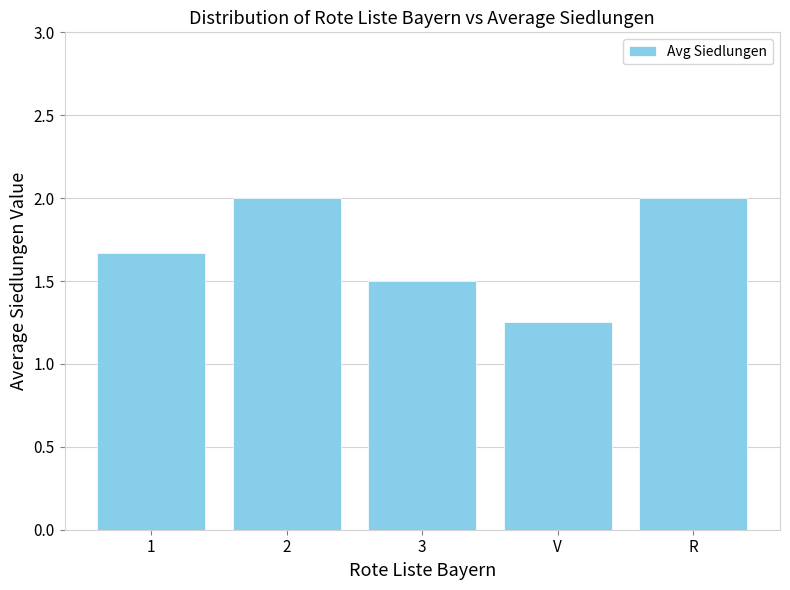

What is the maximum value shown in the chart?

2.0